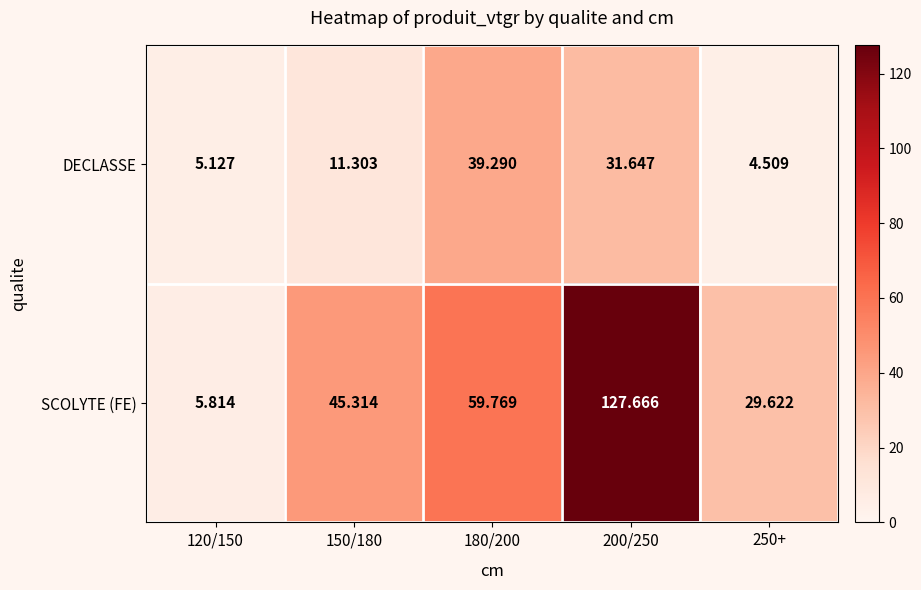

At 200/250, list the series in order from smallest to largest.

DECLASSE, SCOLYTE (FE)